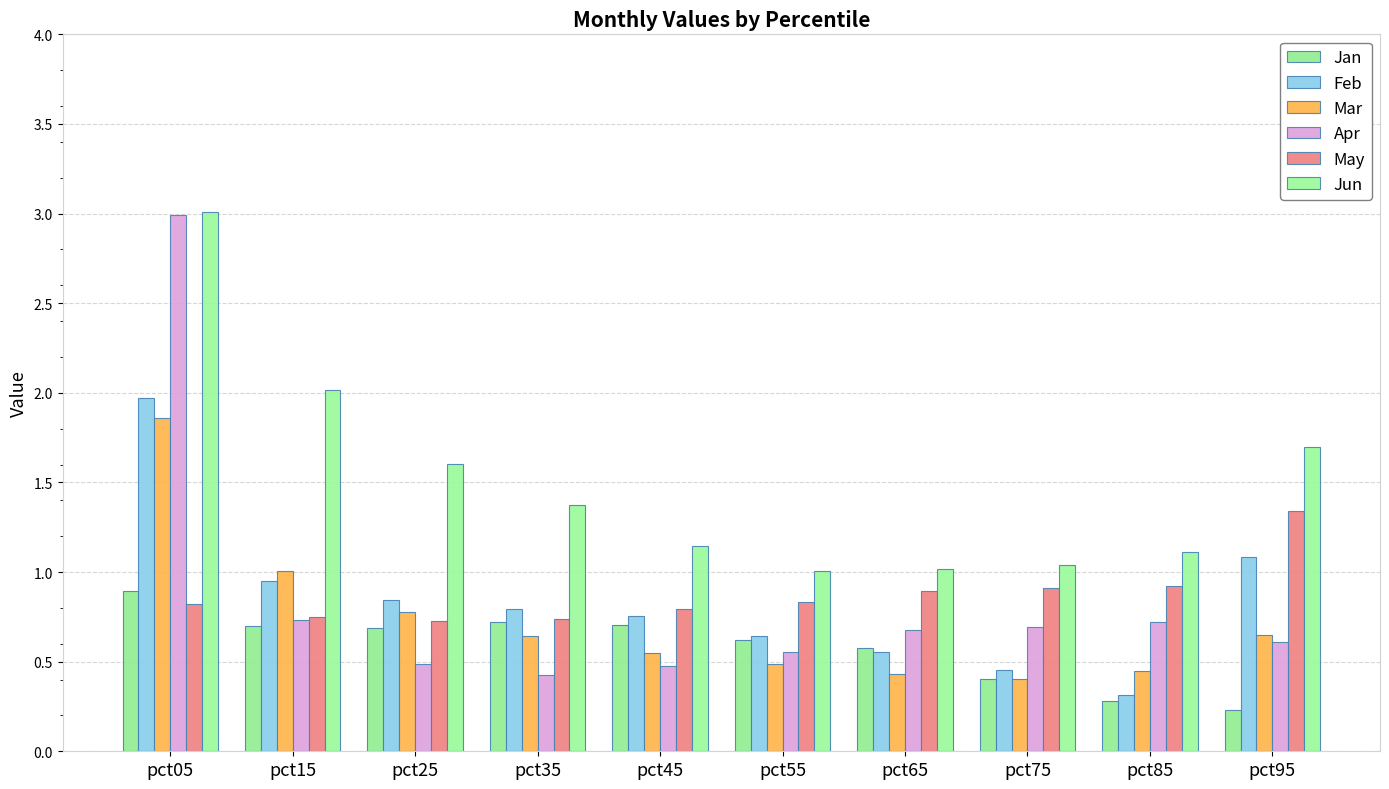

Which category has the lowest value in the Apr series?

pct35